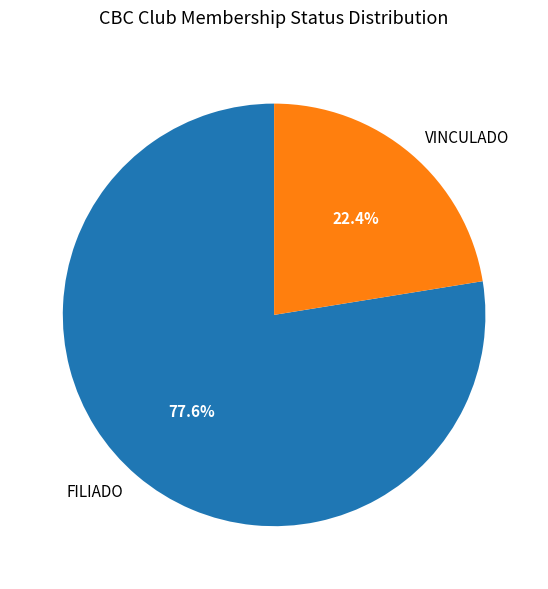

To the nearest percent, what is the difference between the largest and smallest slice percentages?

55%